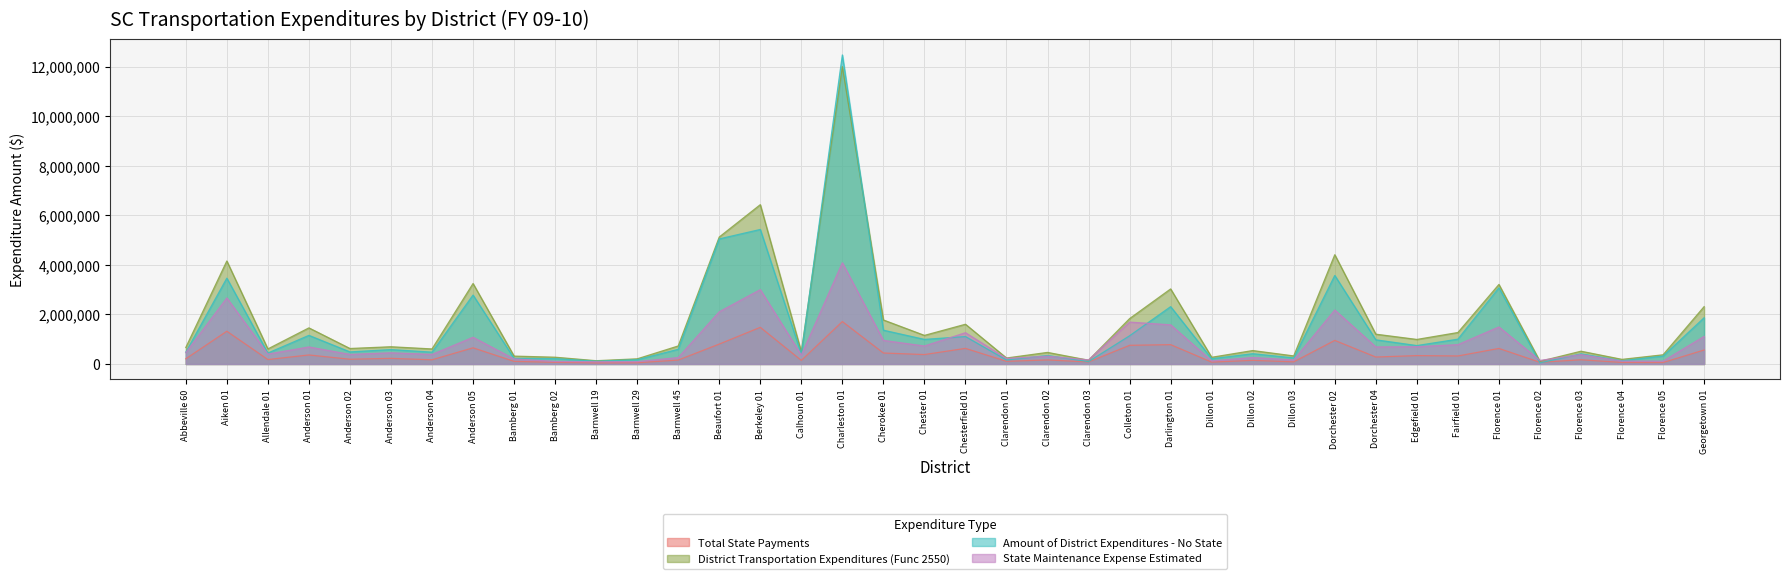

At which label does State Maintenance Expense Estimated reach its minimum?

Barnwell 19